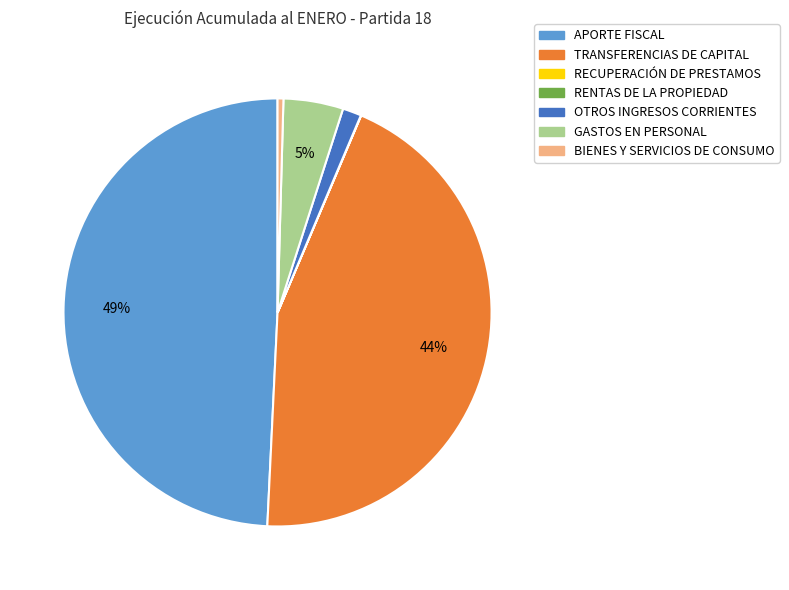

Is it true that BIENES Y SERVICIOS DE CONSUMO is 0% of the pie?

True